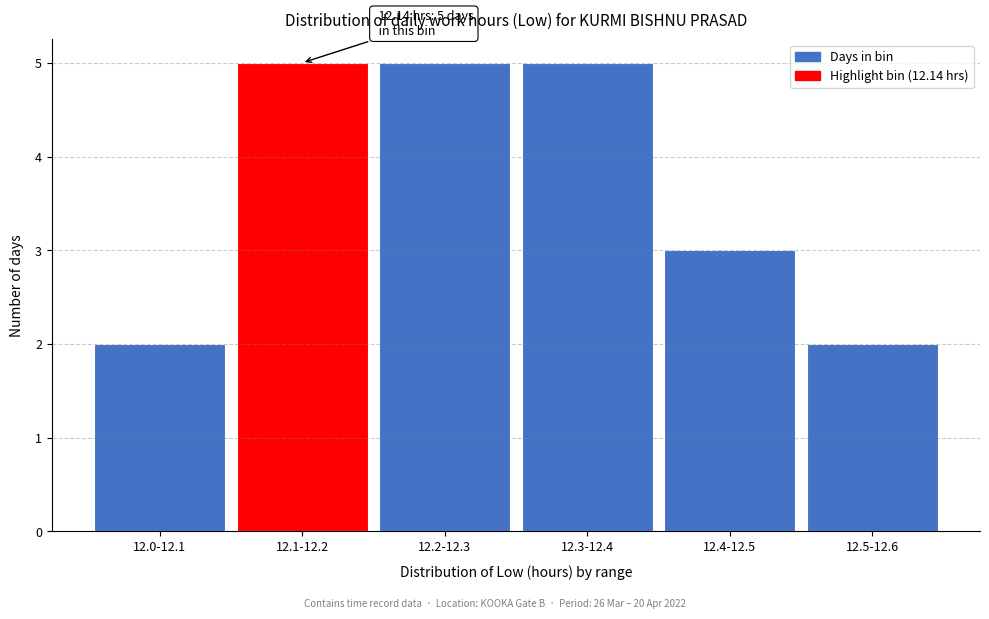

Reading left to right, transcribe all the data shown in this chart.

2	5	5	5	3	2